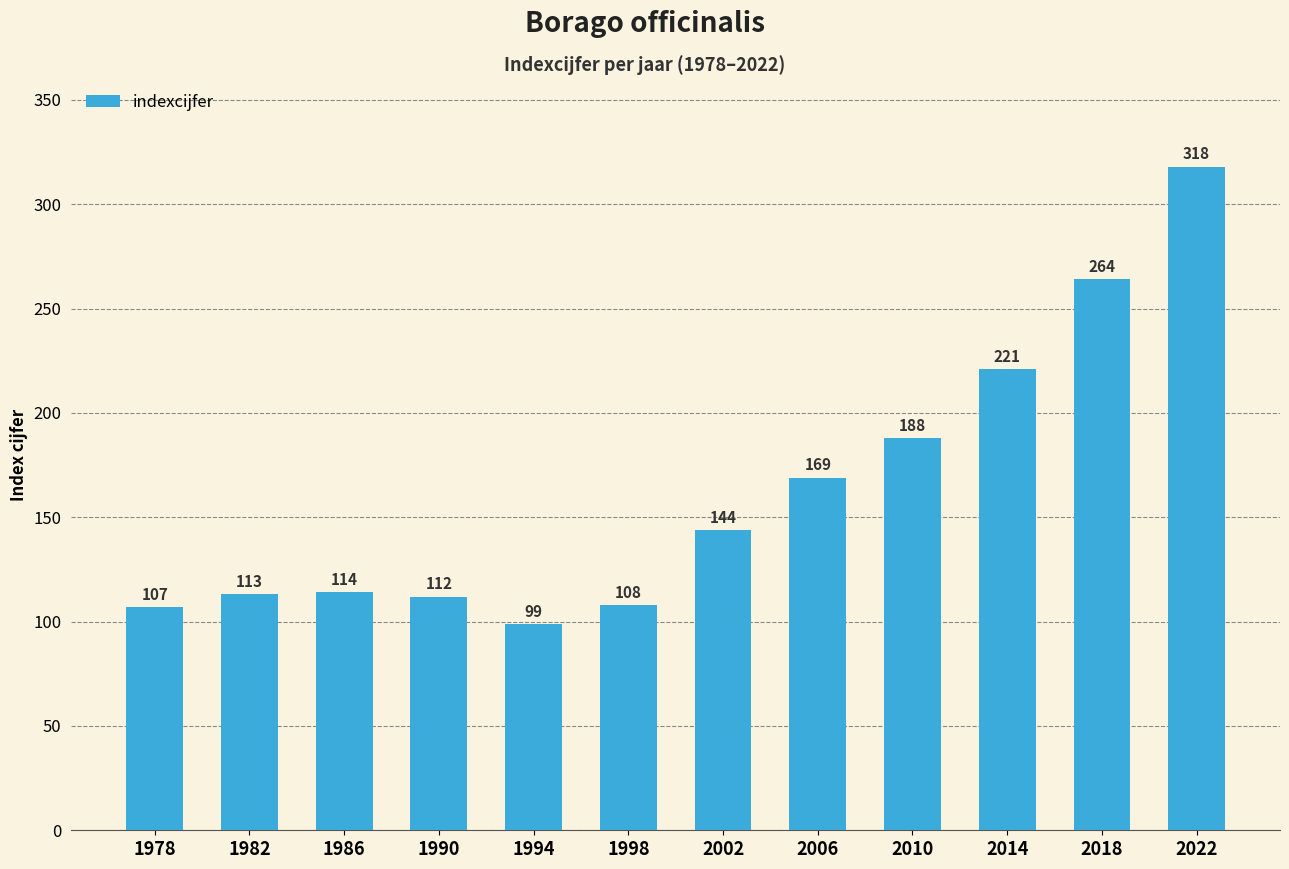

Are the bars grouped side by side (vs. stacked)?

No